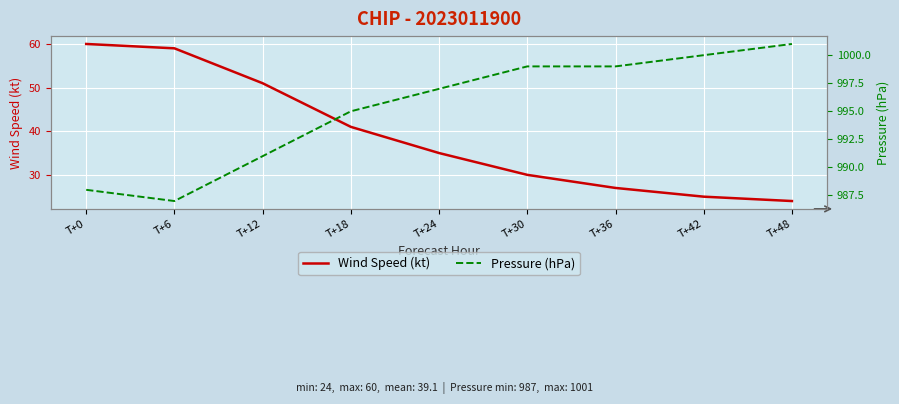

Where is the first local minimum for Pressure (hPa)?

T+6